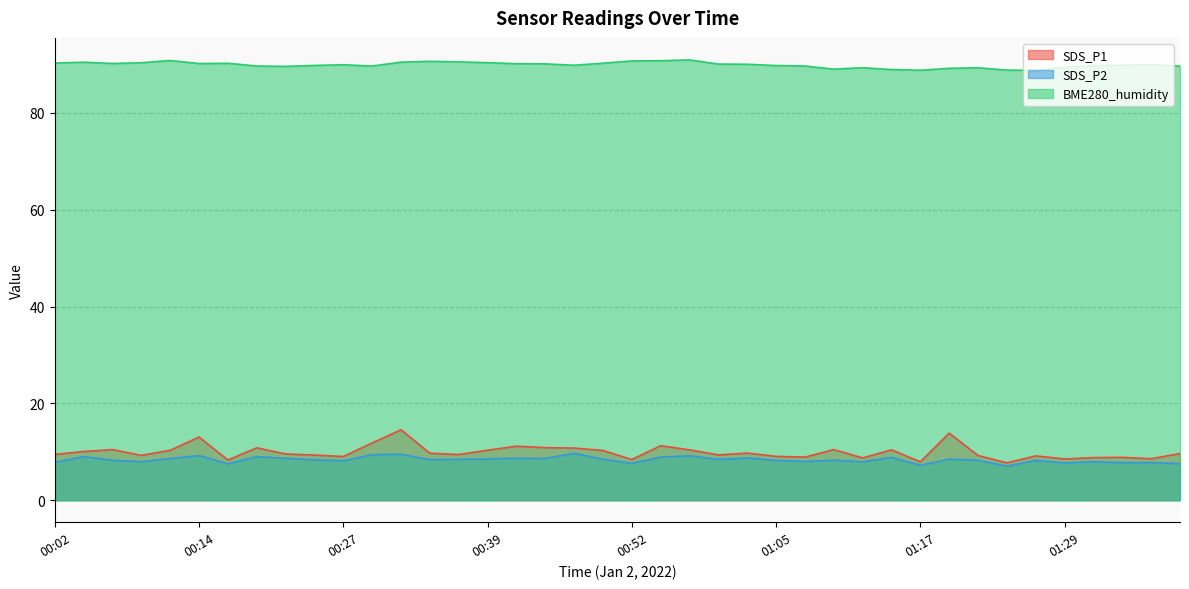

At which category does SDS_P2 reach its first local peak?

00:04